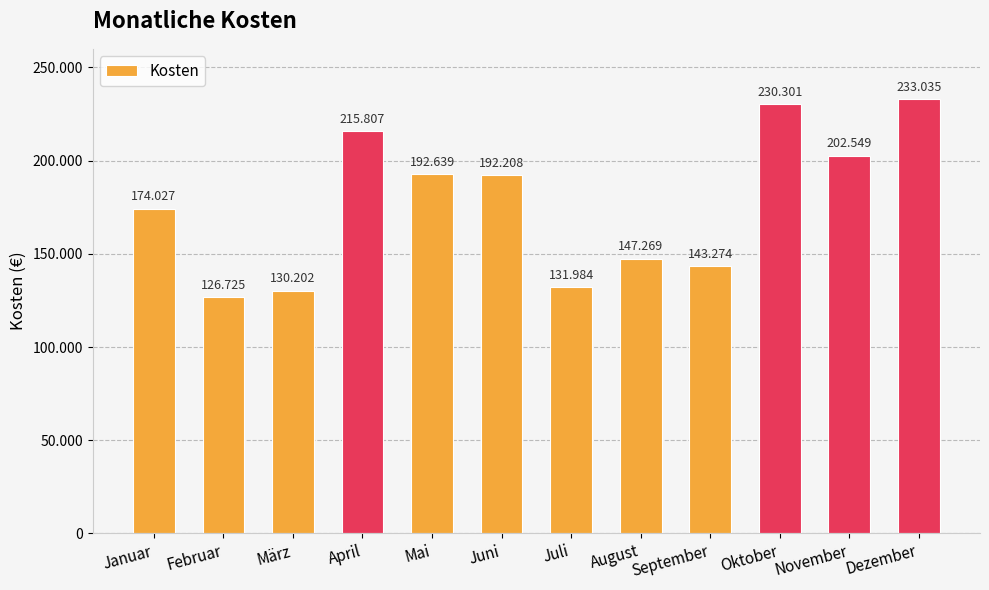

Are the bars horizontal?

No